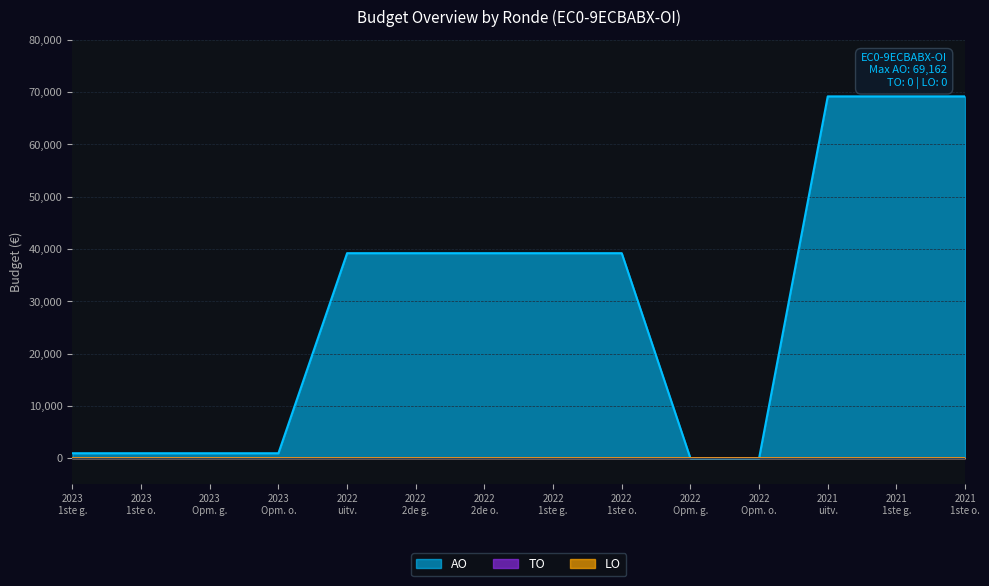

Which series has the largest total across all categories?

AO